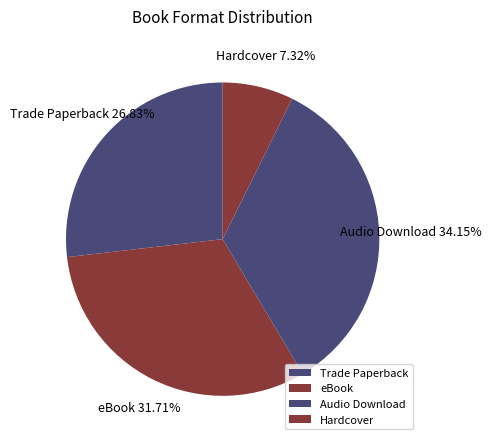

Does Hardcover represent more than half of the total?

No